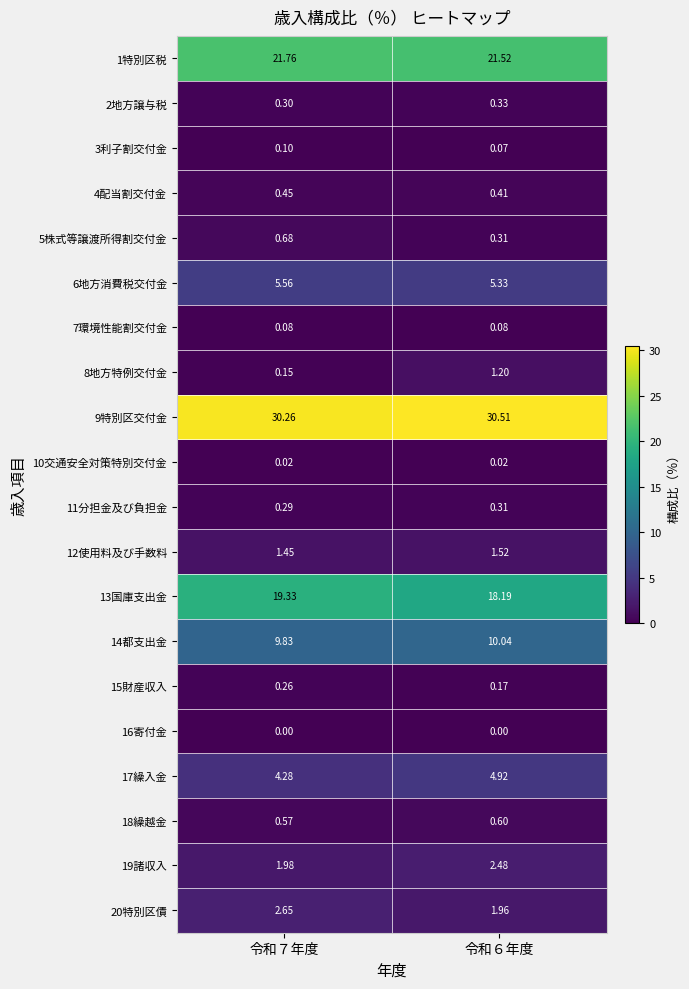

Is the value of 3利子割交付金 at 令和６年度 greater than the value of 12使用料及び手数料 at 令和７年度?

No